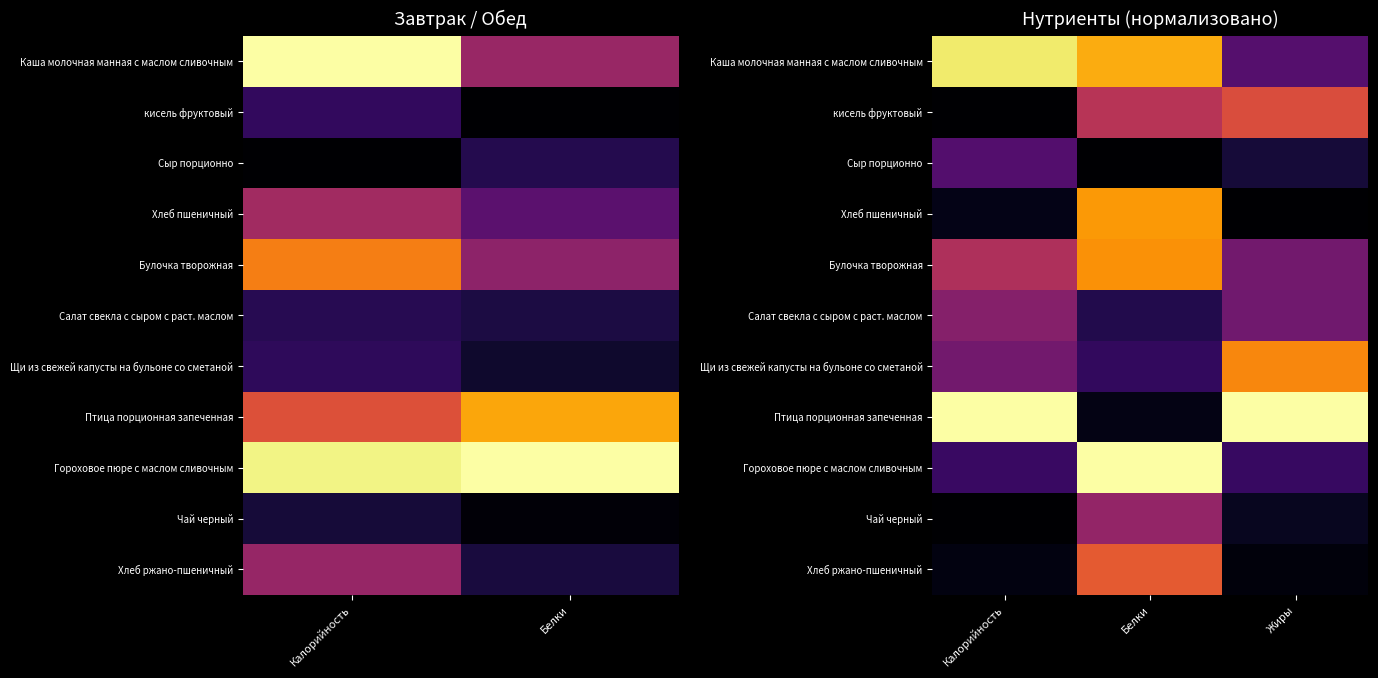

Which category has the highest value across all series?

Калорийность